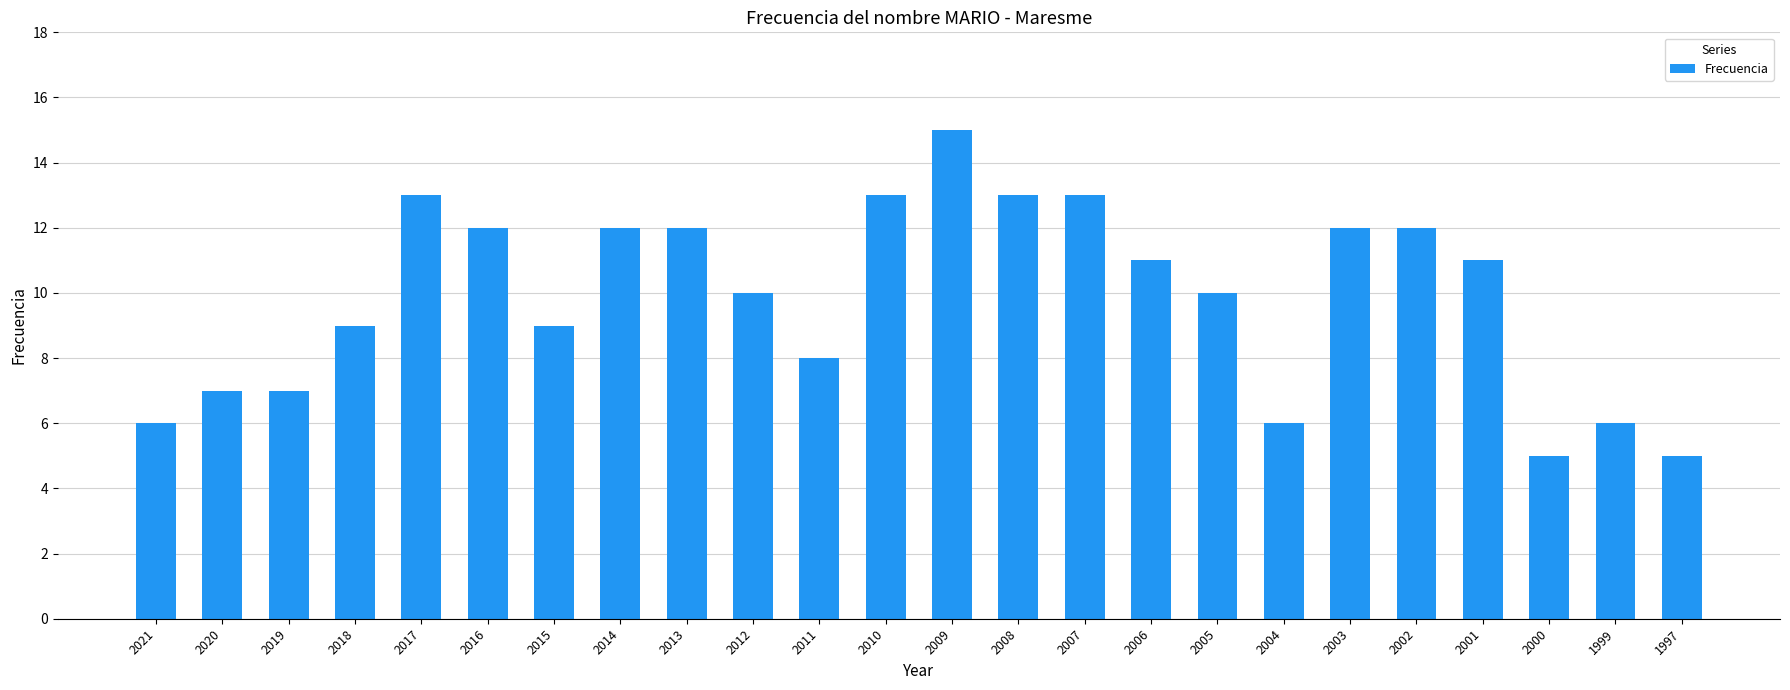

True or false: the data shows 4 at 2011.

False